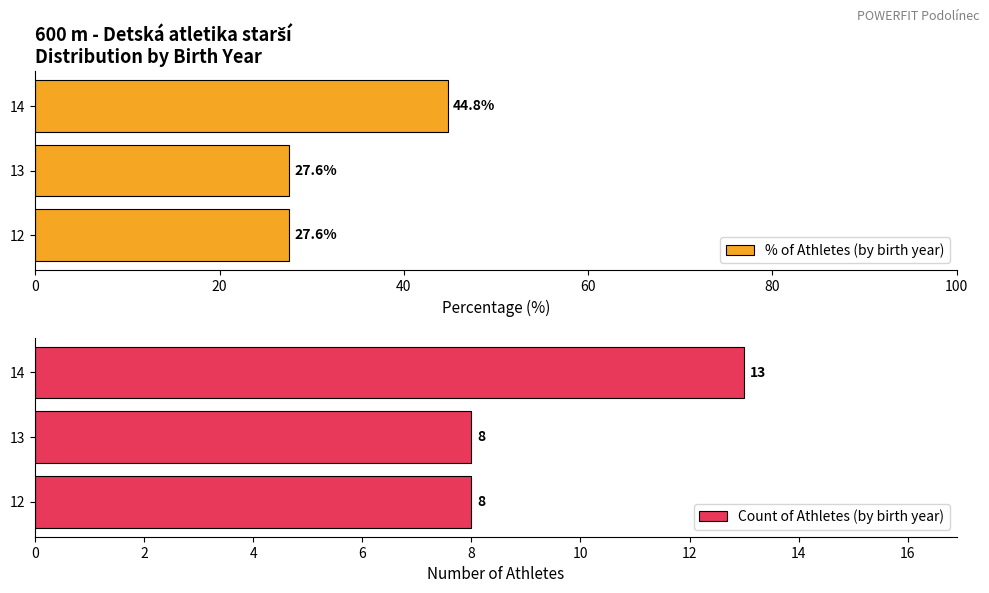

Reading left to right, what are all the values shown in this chart?

% of Athletes (by birth year): 27.6	27.6	44.8
Count of Athletes (by birth year): 8.0	8.0	13.0